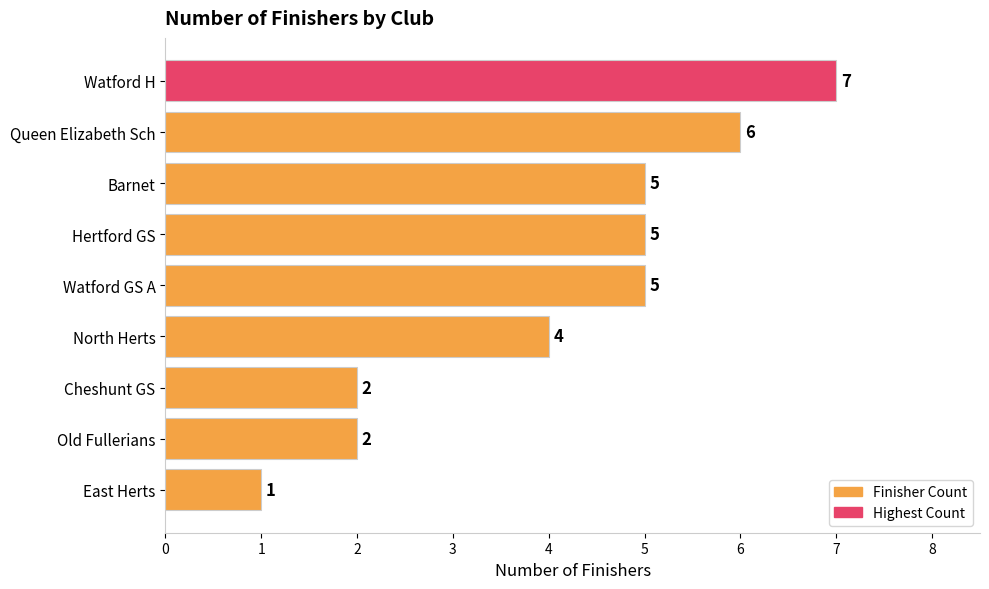

What is the change in value from Hertford GS to East Herts?

-4